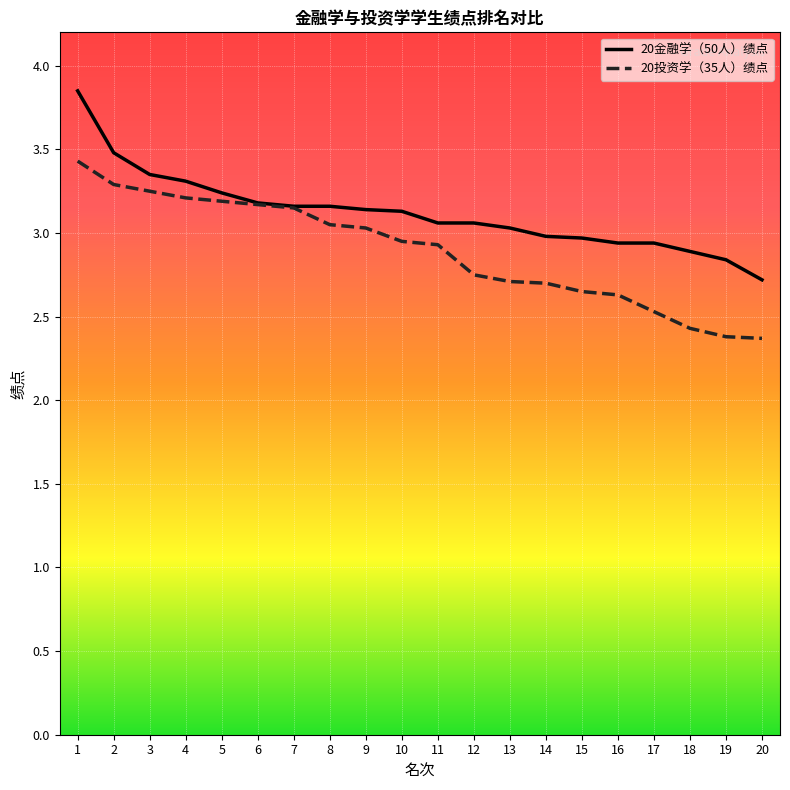

Which series has the largest total across all categories?

20金融学（50人）绩点